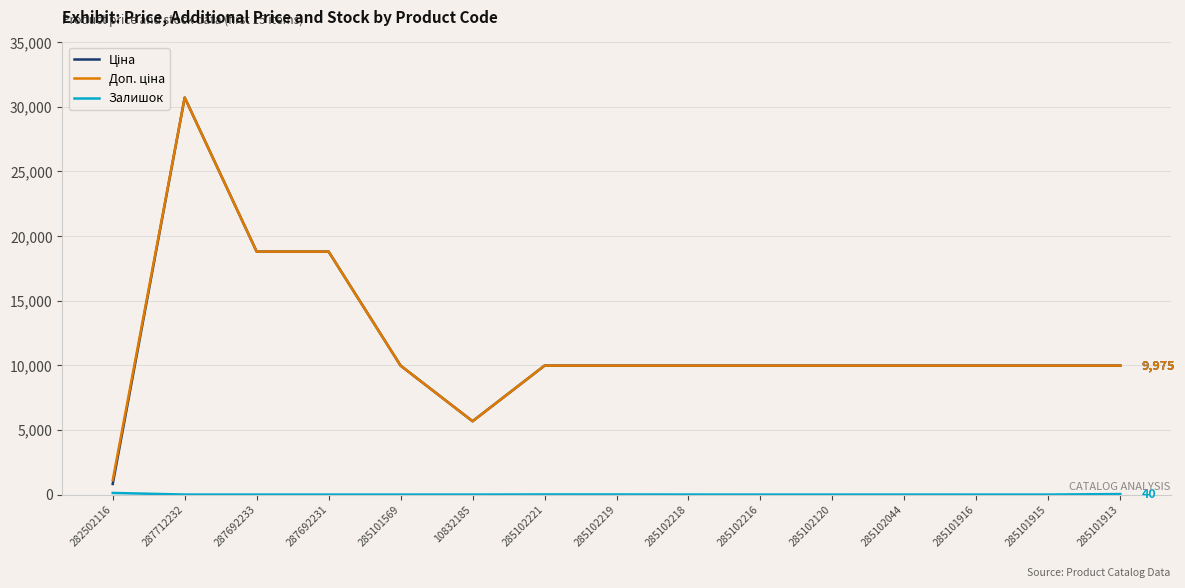

What is the total value across all series at 285102120?

19950.0